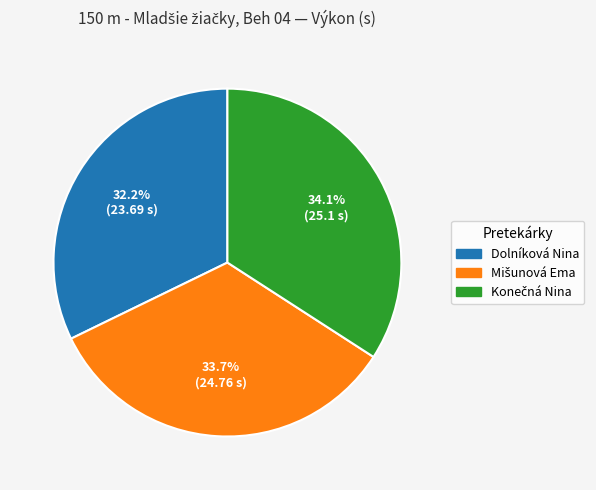

Which slice is the smallest?

Dolníková Nina